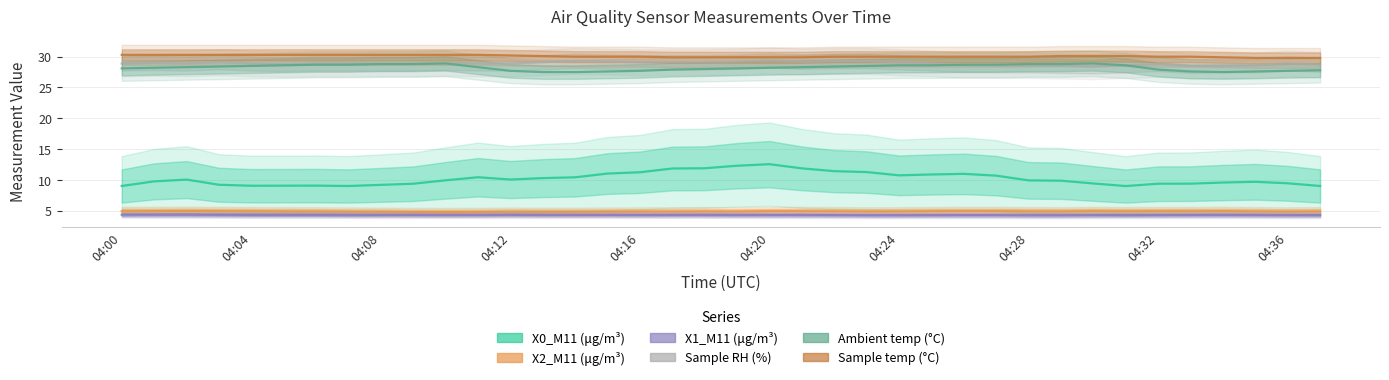

True or false: Ambient temp (°C) and X1_M11 (μg/m³) cross at least once.

False